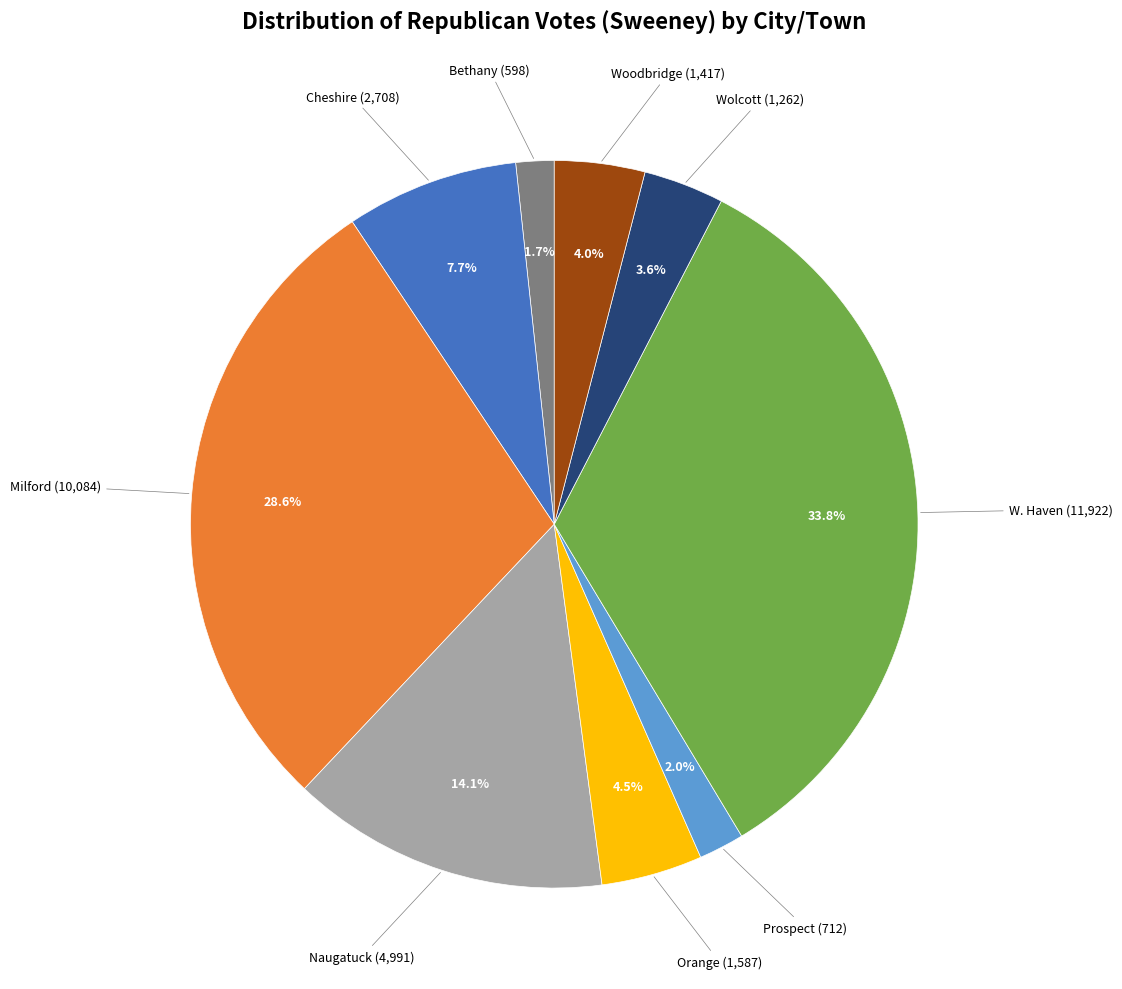

Is there a majority slice in this chart?

No